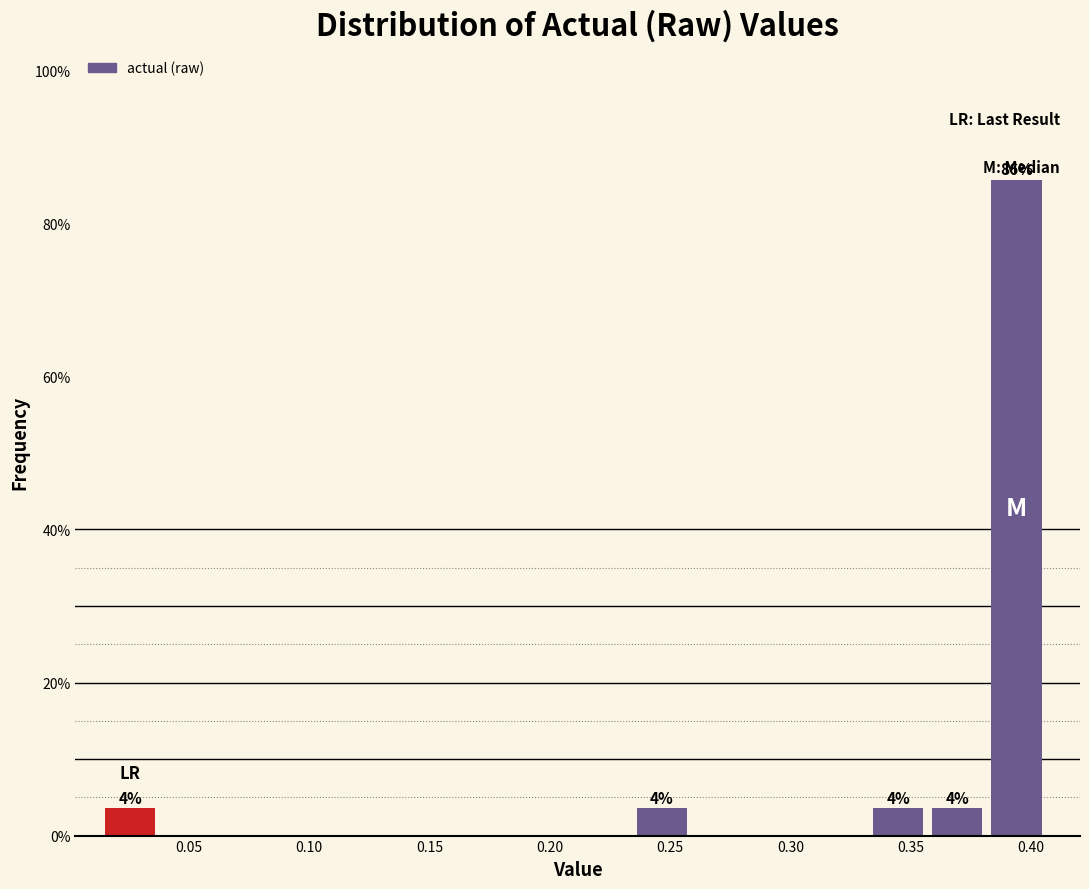

Which range on the x-axis has the tallest bar?

0.385 to 0.410